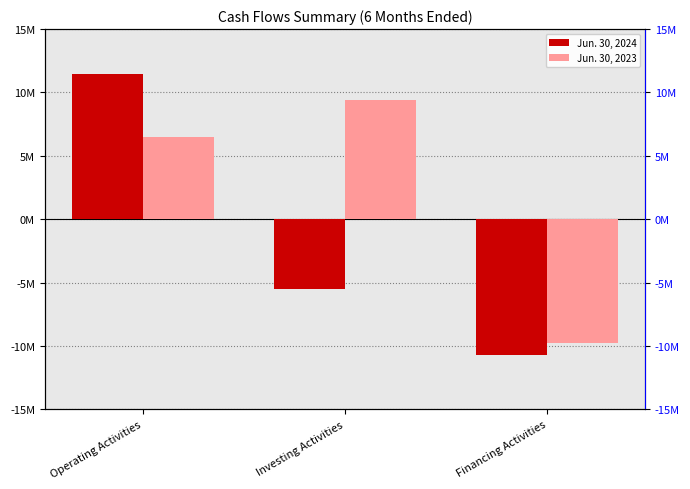

Where does the Jun. 30, 2024 series first go above -5517101?

Operating Activities